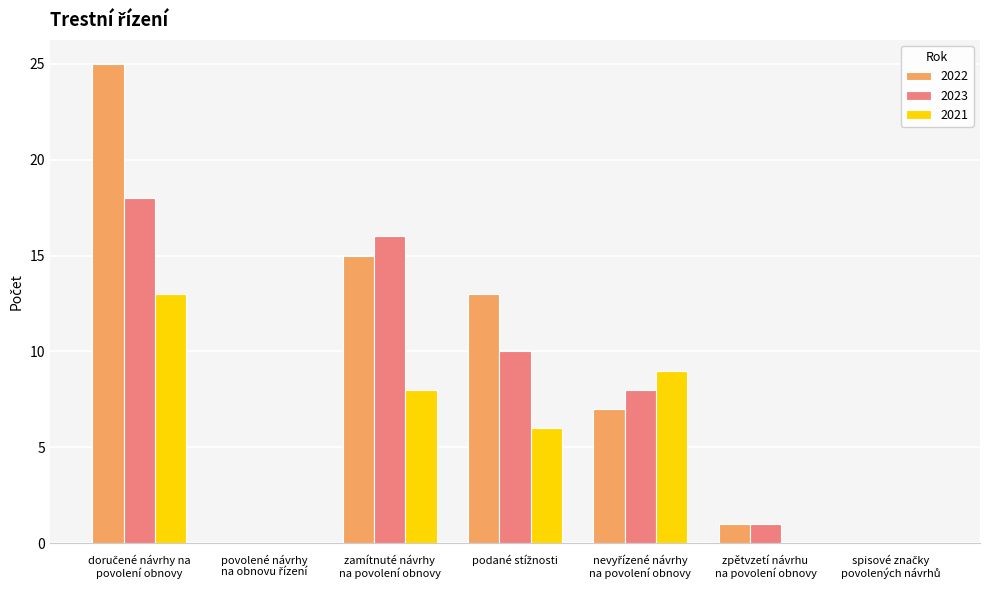

What is the maximum value for 2021?

13